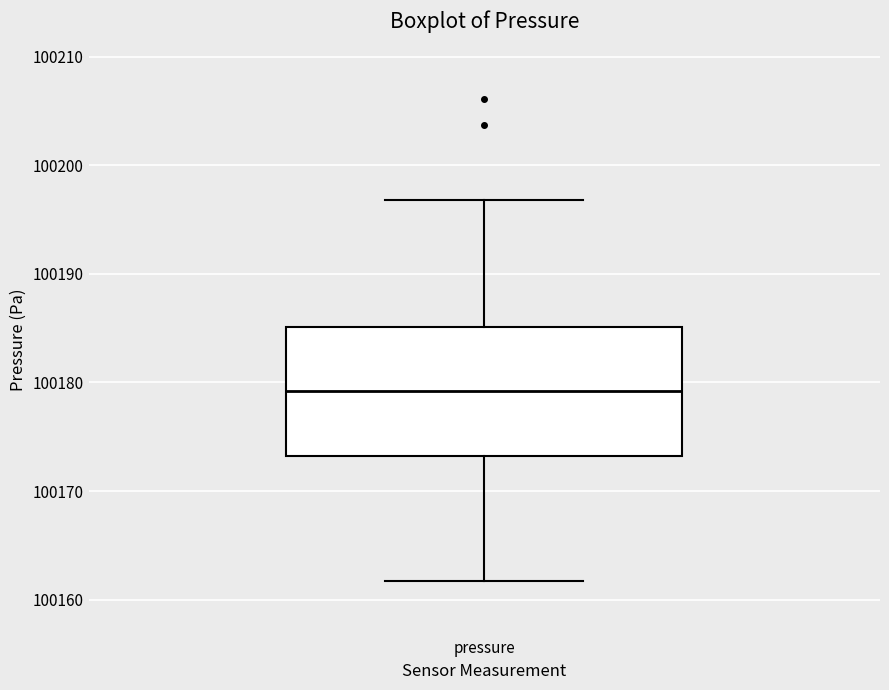

Read this box plot against the y-axis: the position of the median line, the range covered by the box, and the ends of both whiskers. The values are not printed on the chart, so give them approximately, as read against the axis.

median 100179, box 100173 to 100185, whiskers 100162 to 100197